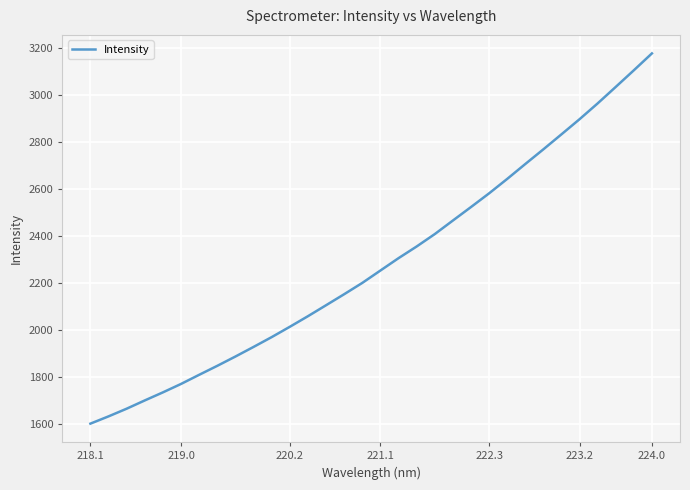

What is the sum of all values?

73075.9